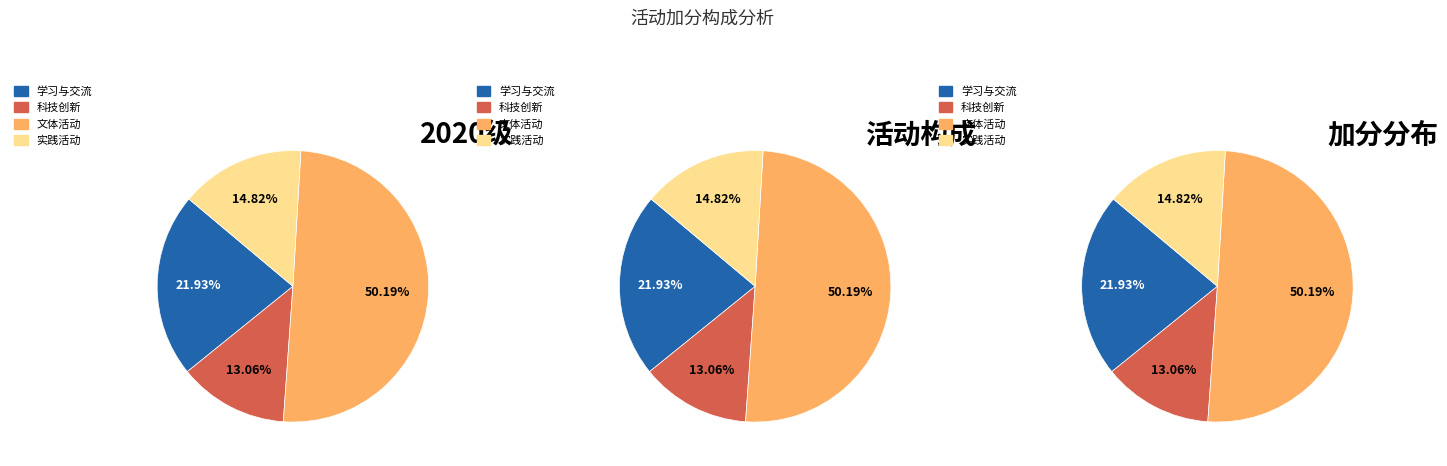

Is 孙浩洵 the majority of the pie?

No